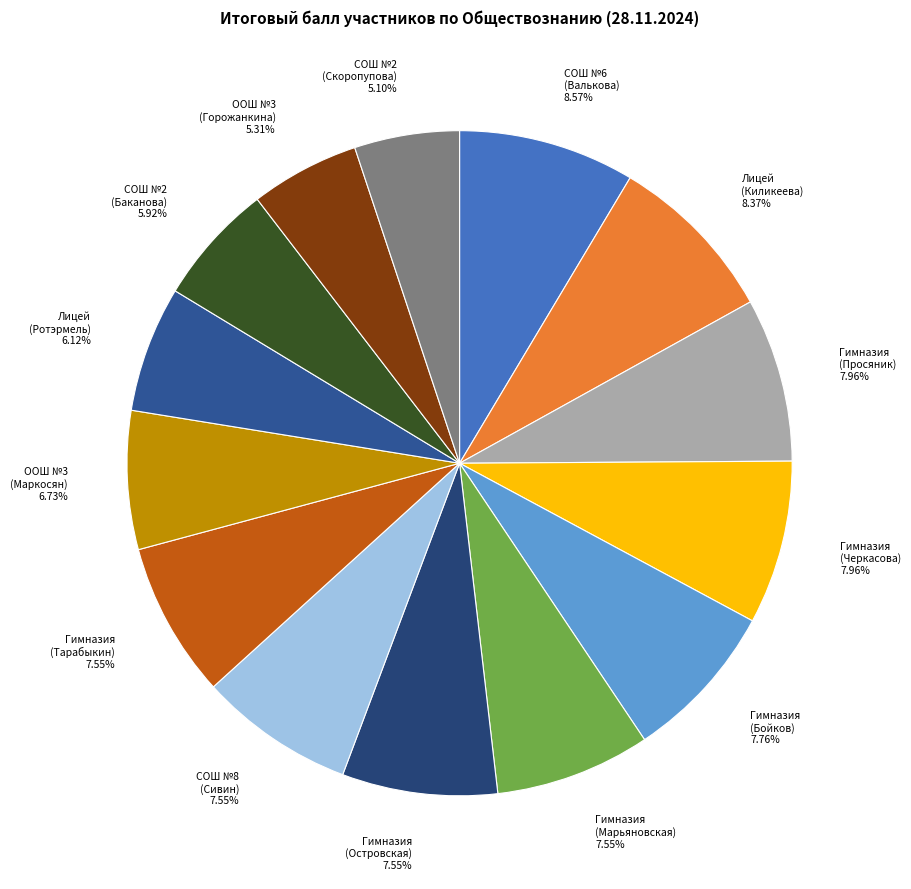

Does any single category account for the majority?

No